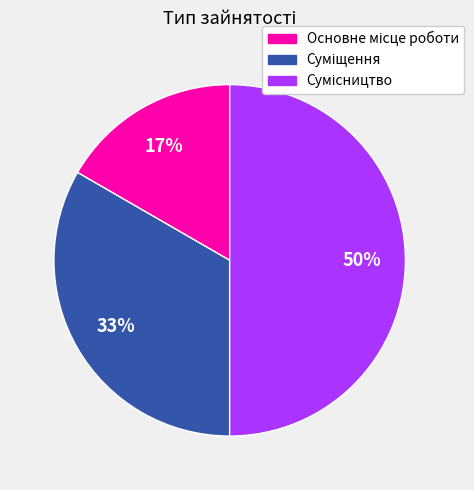

To the nearest percent, what is the average slice percentage?

33%